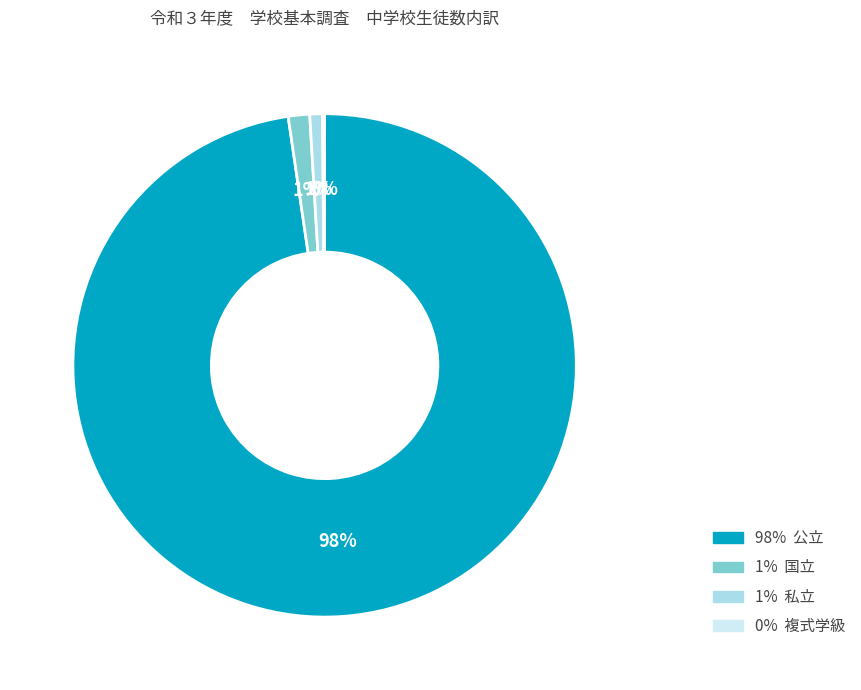

Does any single category account for the majority?

Yes